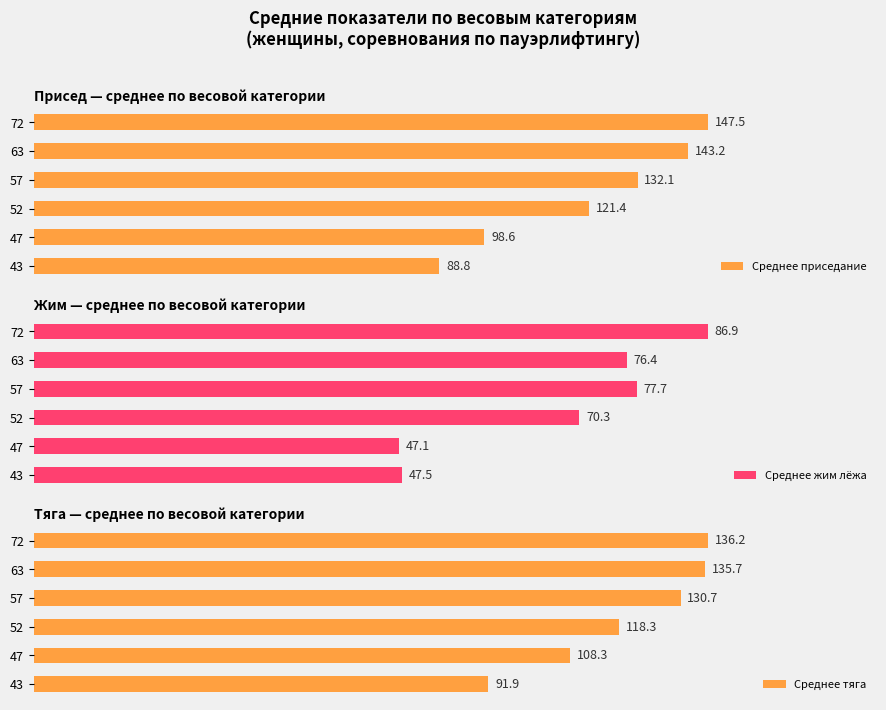

List the labels in order of Среднее тяга value, smallest first.

43, 47, 52, 57, 63, 72